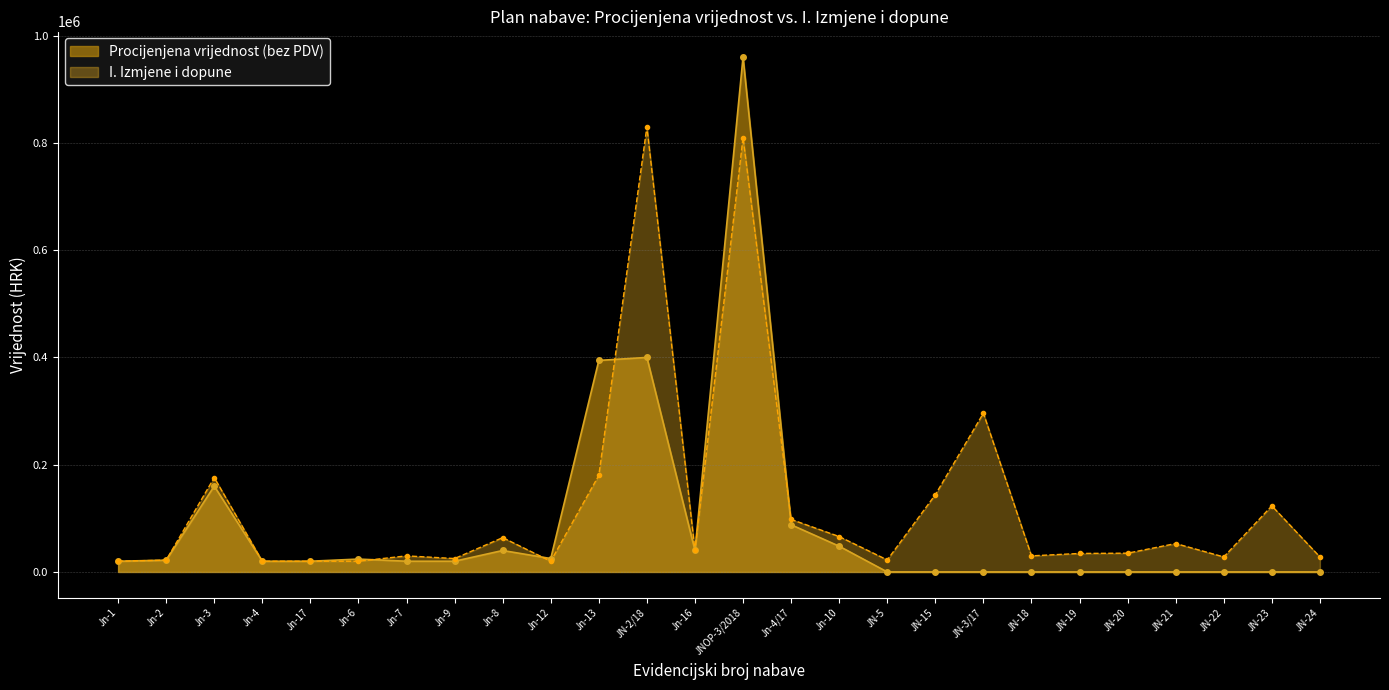

What is the difference between the second highest and second lowest values in the Procijenjena vrijednost (bez PDV) series?

400000